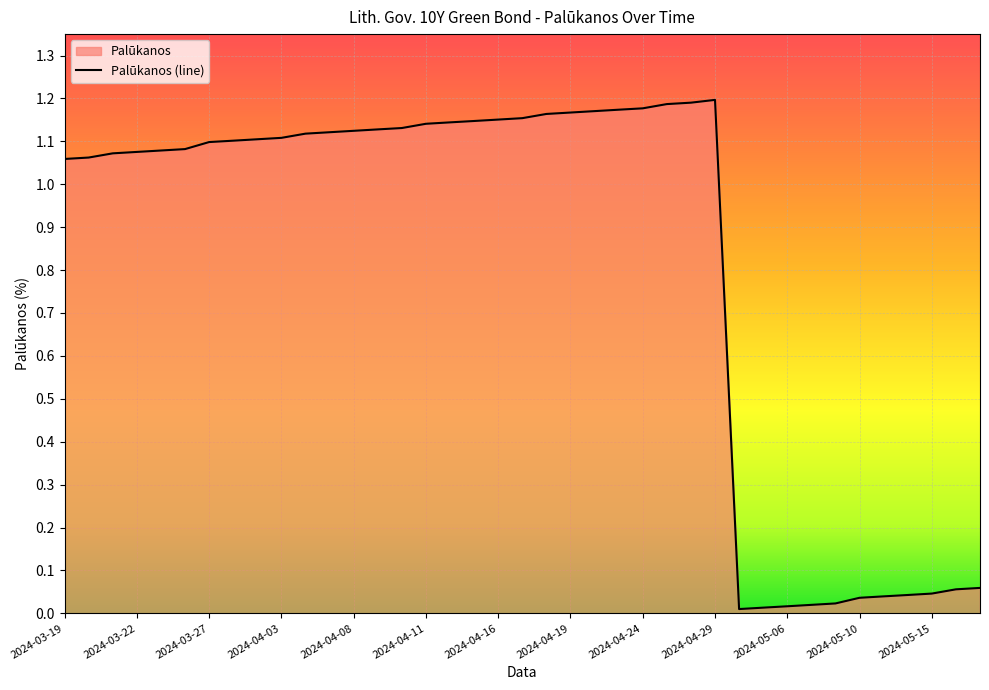

The value at 2024-05-10 is 0.0. True or false?

True